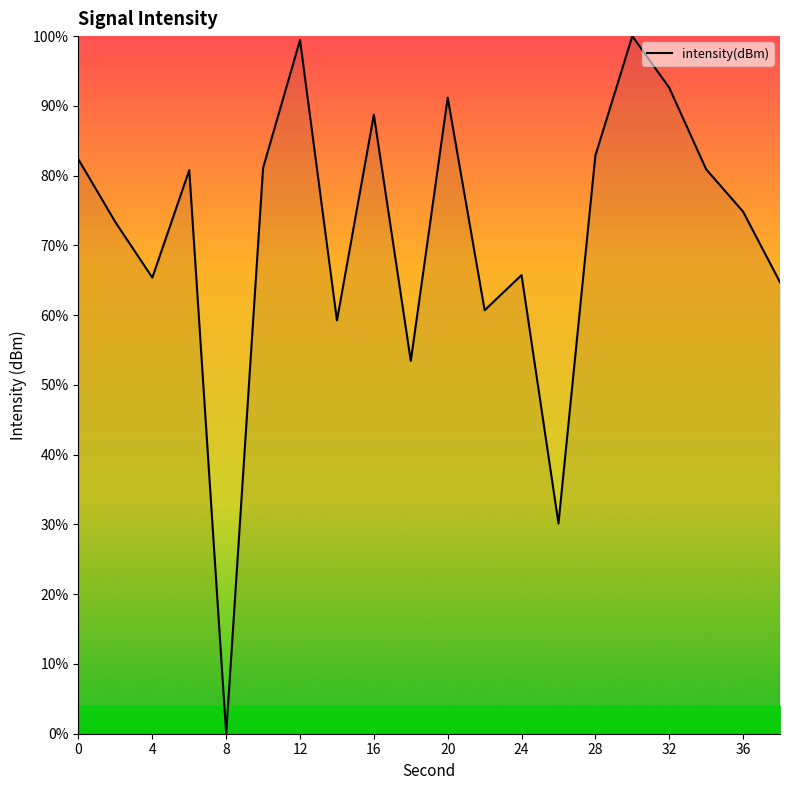

Does the chart display data point markers on the line(s)?

No